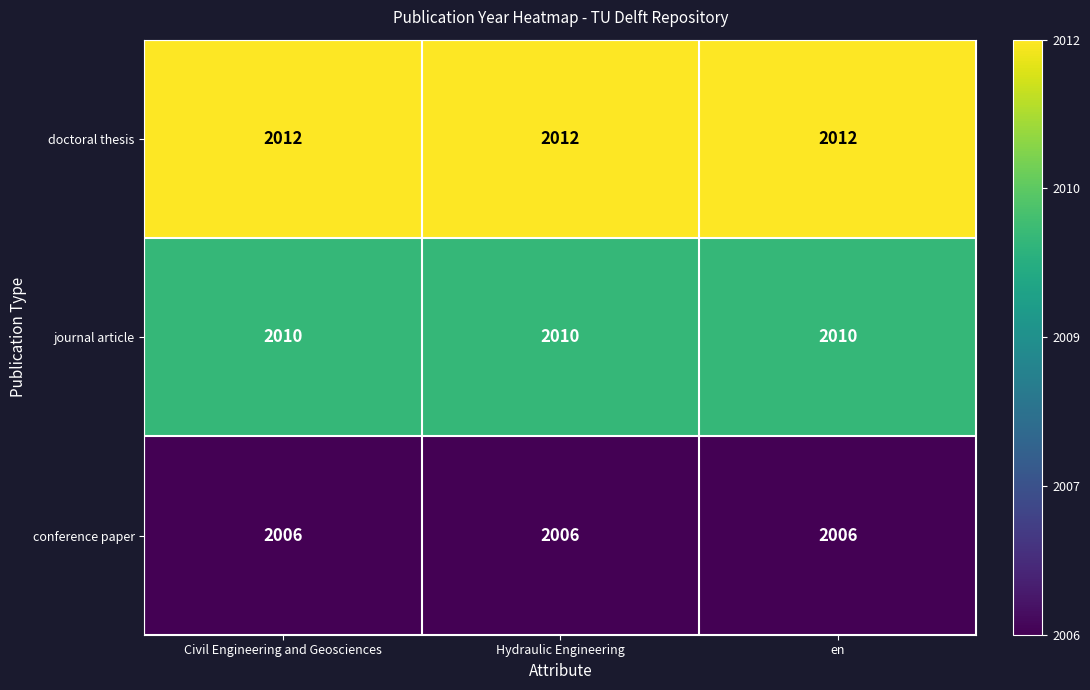

What is the highest value of the journal article series?

2010